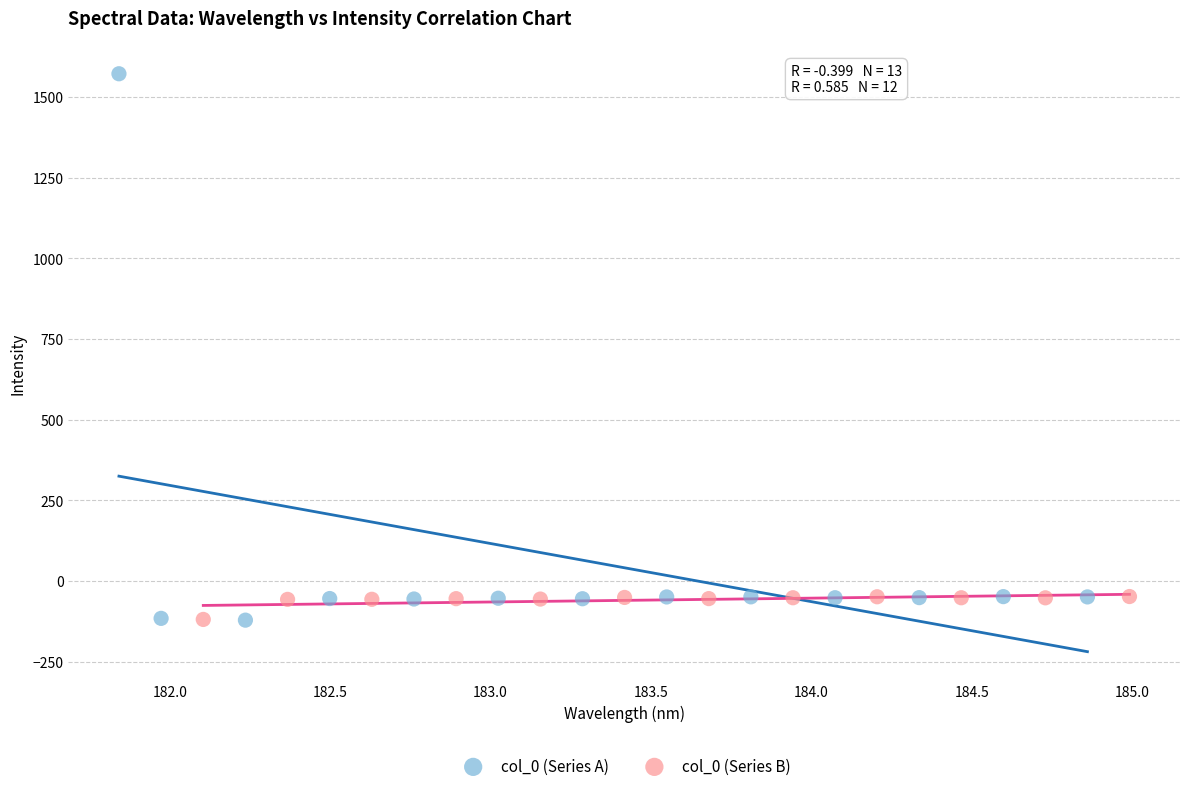

Which series has the widest spread of Y values?

col_0 (Series A)